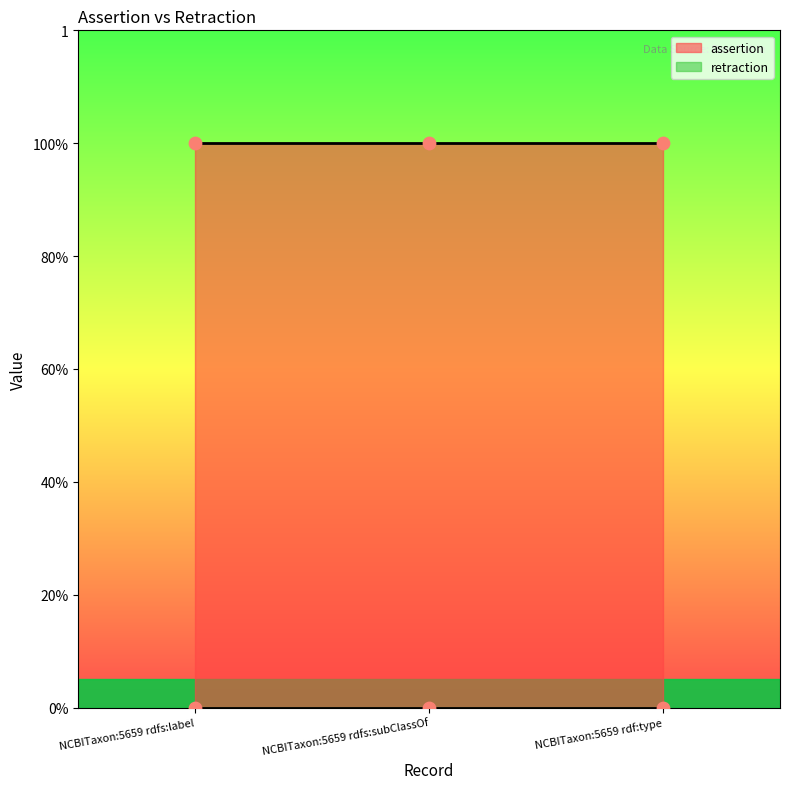

At which category is the sum across all series the highest?

NCBITaxon:5659 rdfs:label